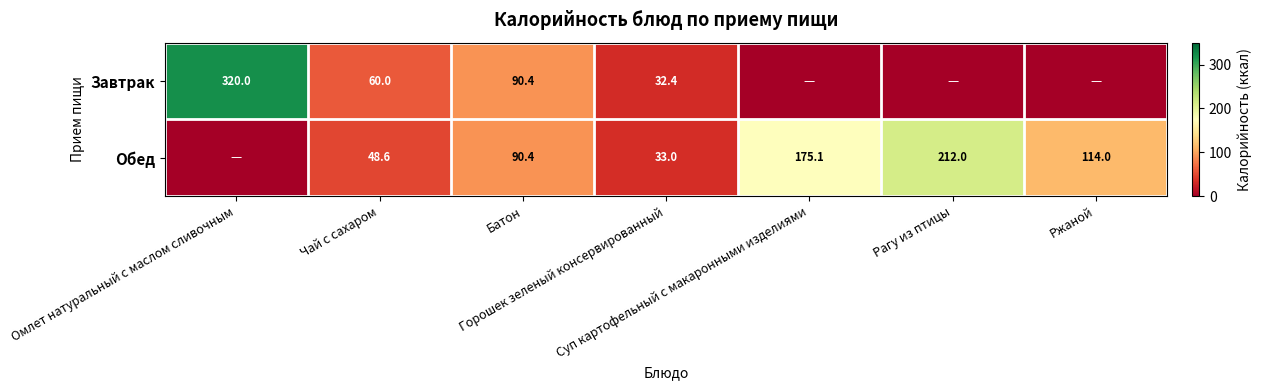

Which series has the largest range (max minus min)?

Завтрак